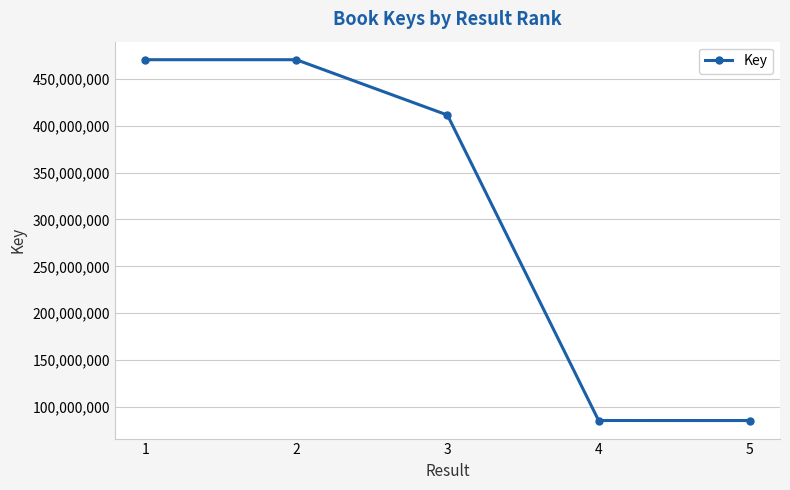

Where is the data nearest to the value 277968280?

3